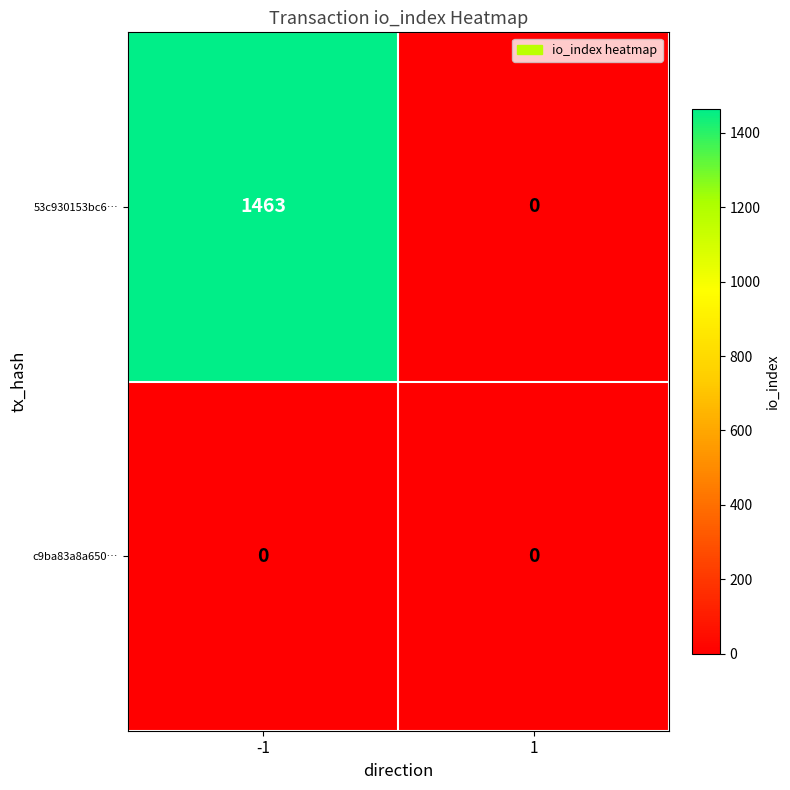

What is the greatest value displayed?

1463